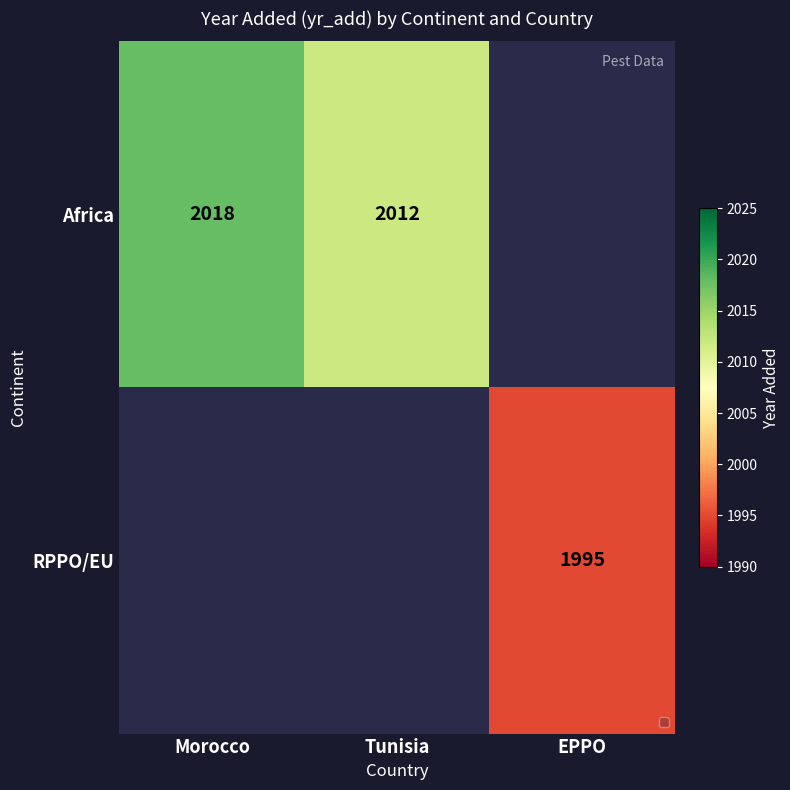

The Africa series shows 2018 at Morocco. True or false?

True